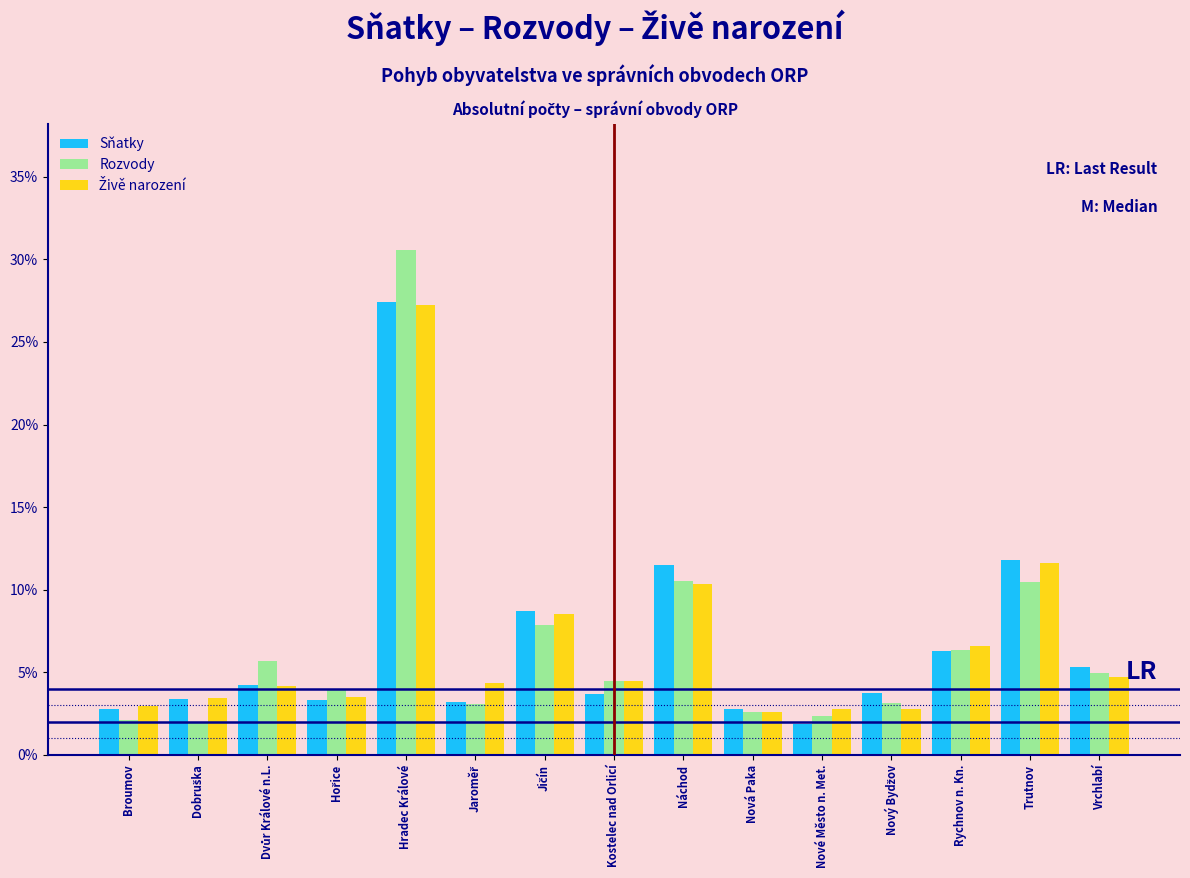

Is it true that Rozvody equals 30.6 at Hradec Králové?

True